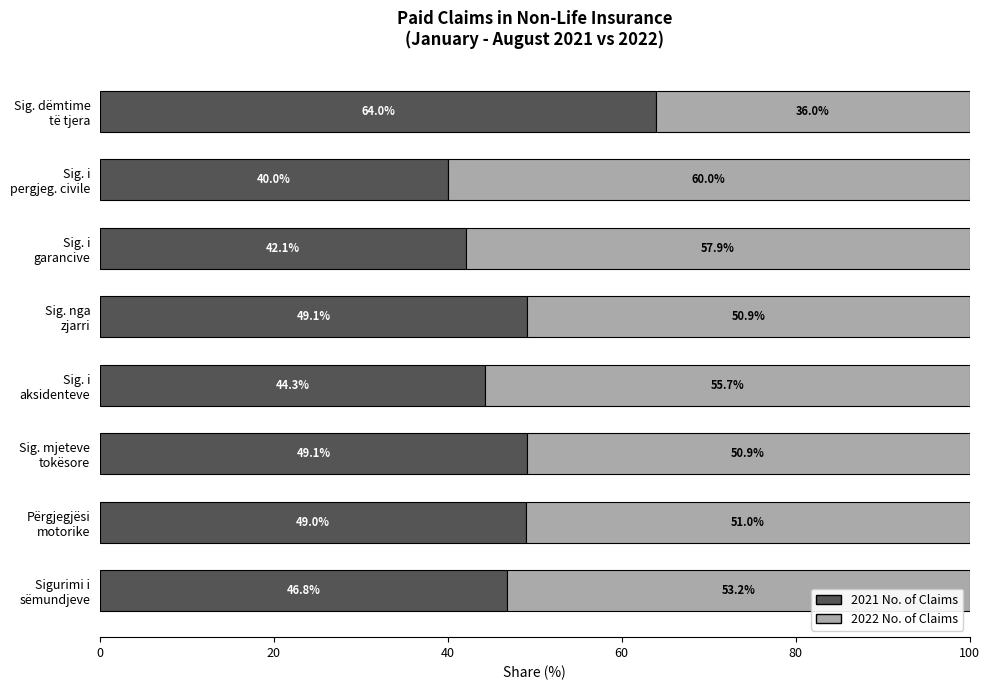

What is the maximum value for 2021 No. of Claims?

64.0